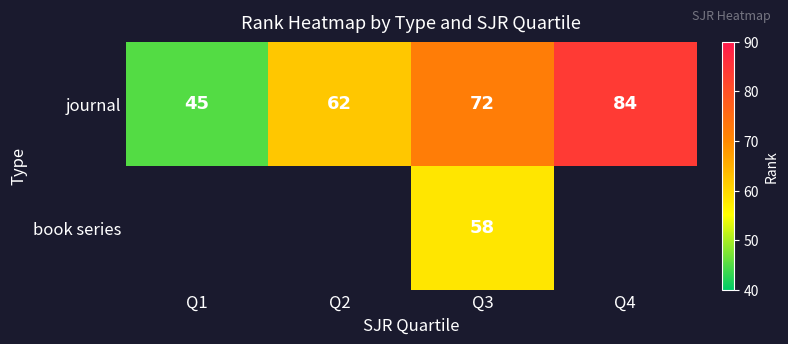

Which category has the lowest value in the journal series?

Q1